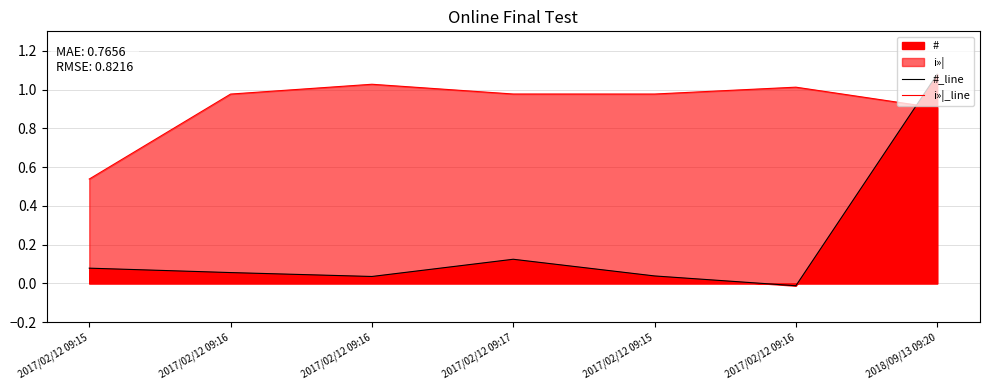

What is the label of the 4th point from the right?

2017/02/12 09:17